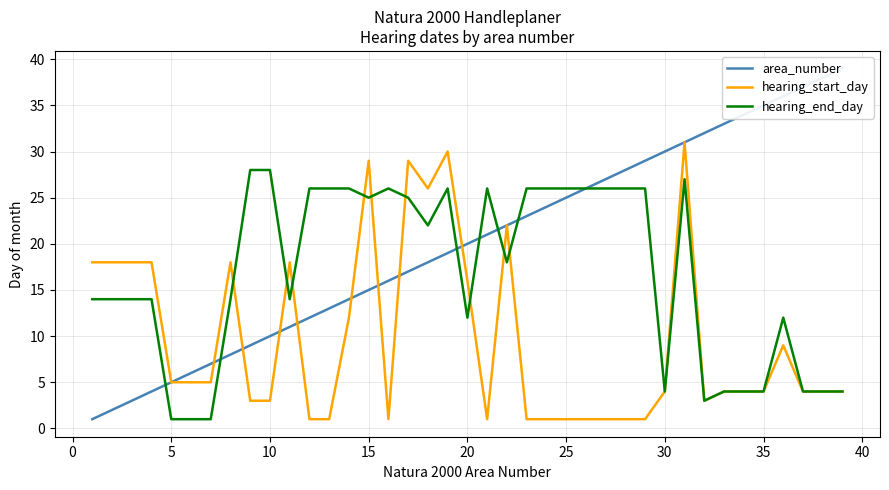

Reading right to left, what are all the values shown in this chart?

area_number: 39	38	37	36	35	34	33	32	31	30	29	28	27	26	25	24	23	22	21	20	19	18	17	16	15	14	13	12	11	10	9	8	7	6	5	4	3	2	1
hearing_start_day: 4	4	4	9	4	4	4	3	31	4	1	1	1	1	1	1	1	22	1	16	30	26	29	1	29	12	1	1	18	3	3	18	5	5	5	18	18	18	18
hearing_end_day: 4	4	4	12	4	4	4	3	27	4	26	26	26	26	26	26	26	18	26	12	26	22	25	26	25	26	26	26	14	28	28	14	1	1	1	14	14	14	14